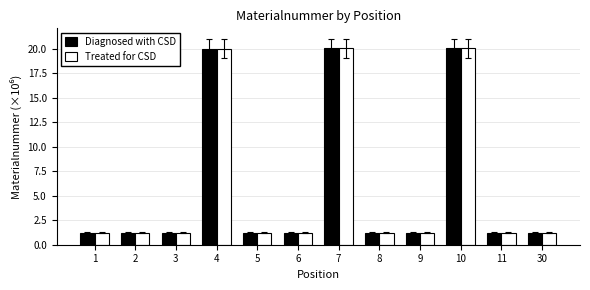

What is the sum of all Treated for CSD values?

71.0